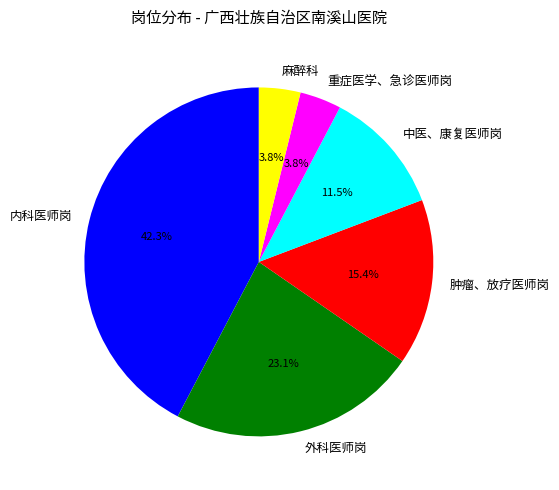

Which has a higher value, 重症医学、急诊医师岗 or 肿瘤、放疗医师岗?

肿瘤、放疗医师岗